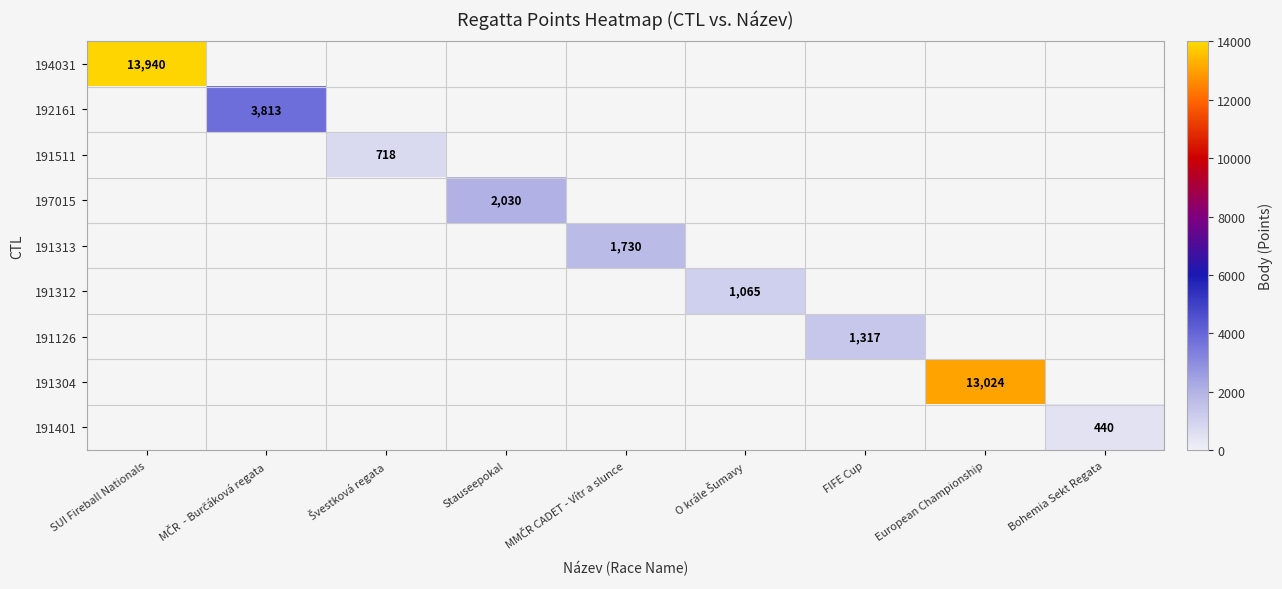

Count the number of categories in the chart.

9